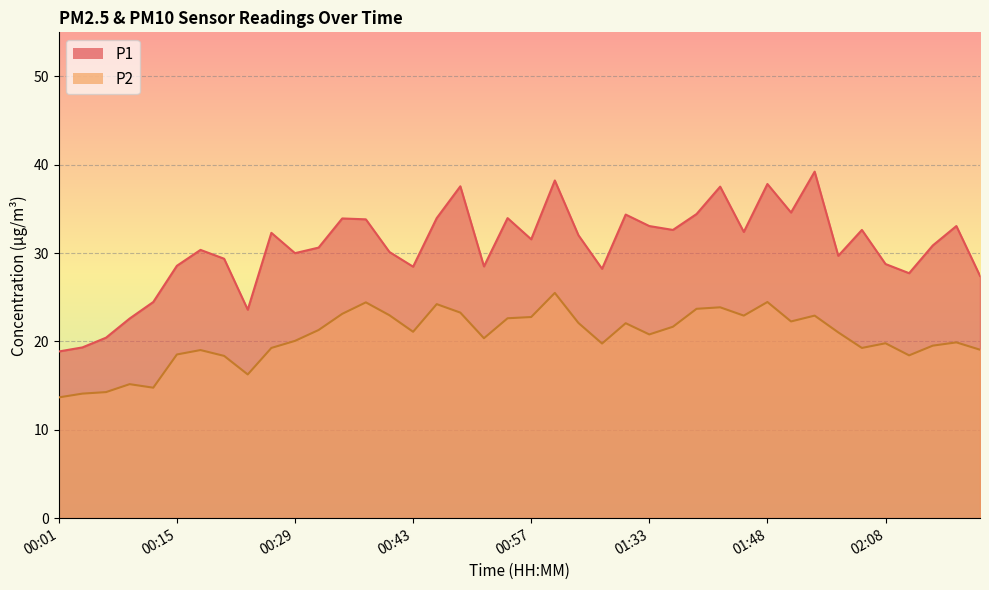

What is the highest value of the P1 series?

39.2